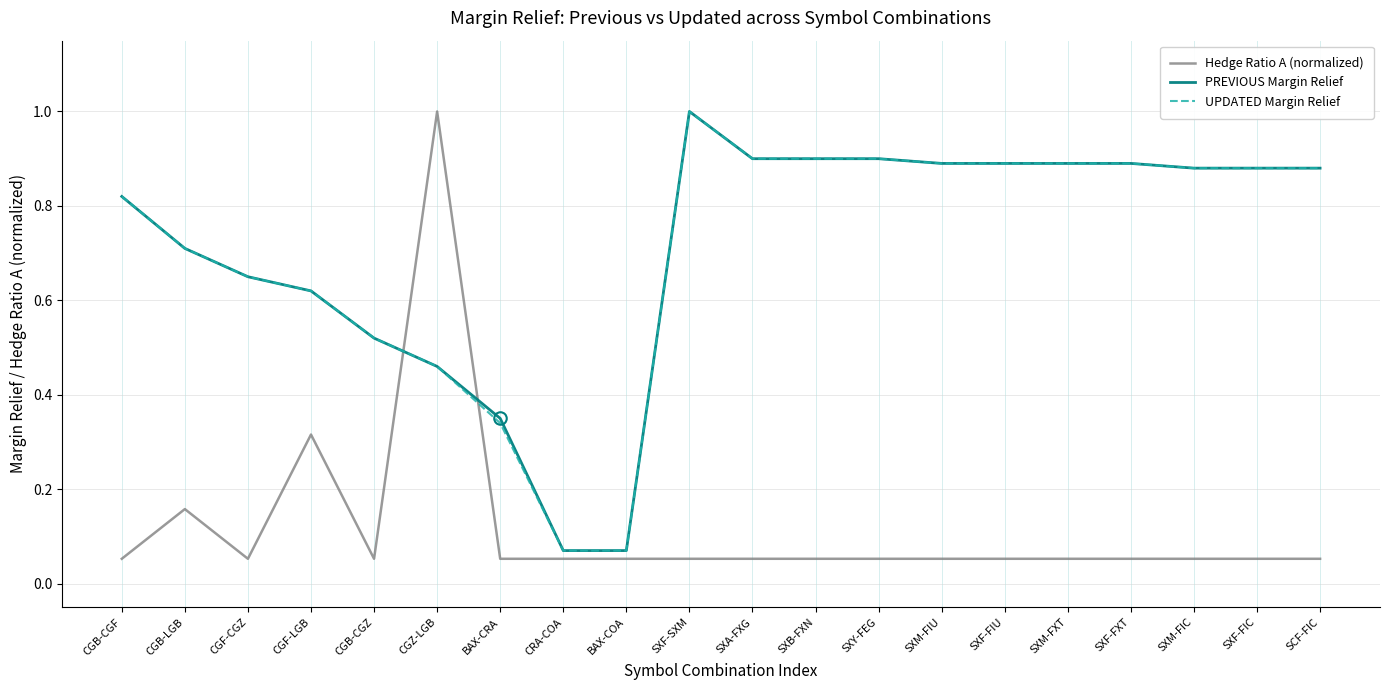

At which category is the sum across all series the highest?

SXF-SXM